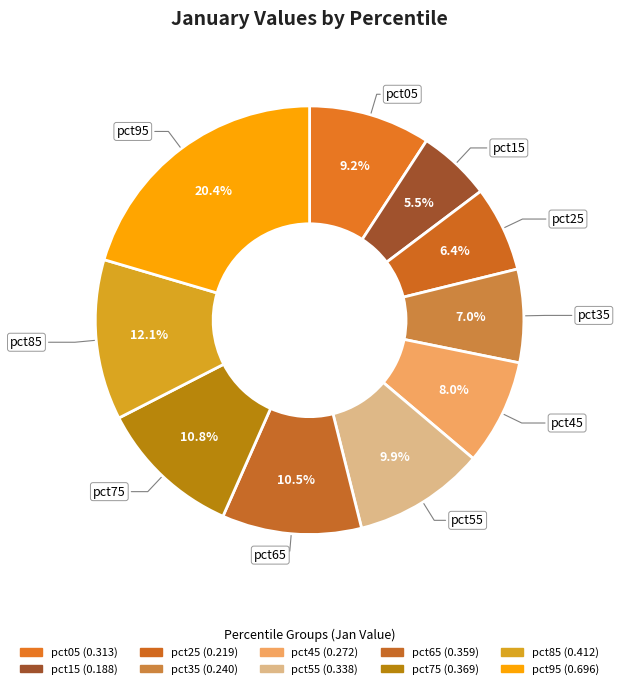

To the nearest percent, what portion does pct95 represent?

20%